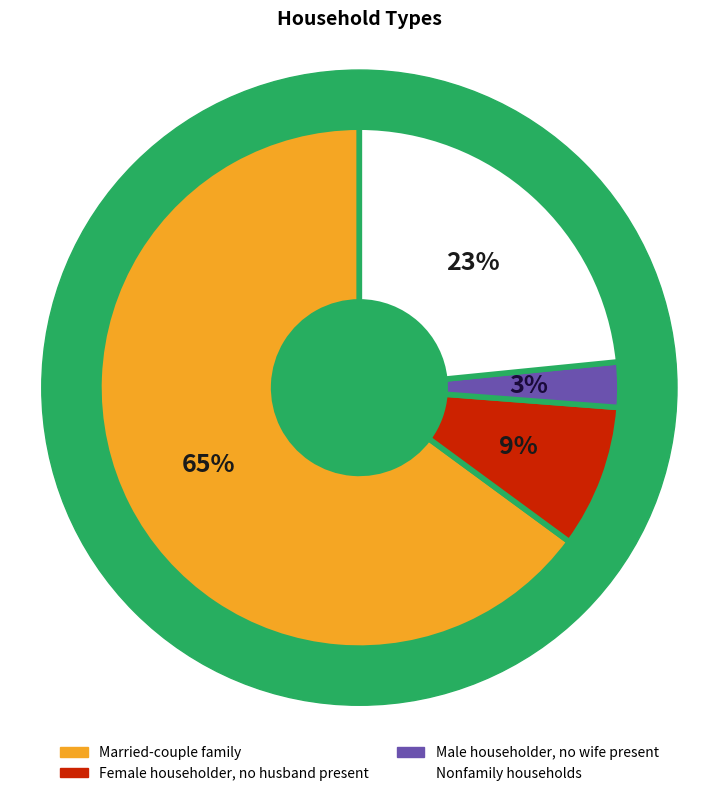

Approximately how many times larger is the value at Nonfamily households compared to Female householder, no husband present?

2.6